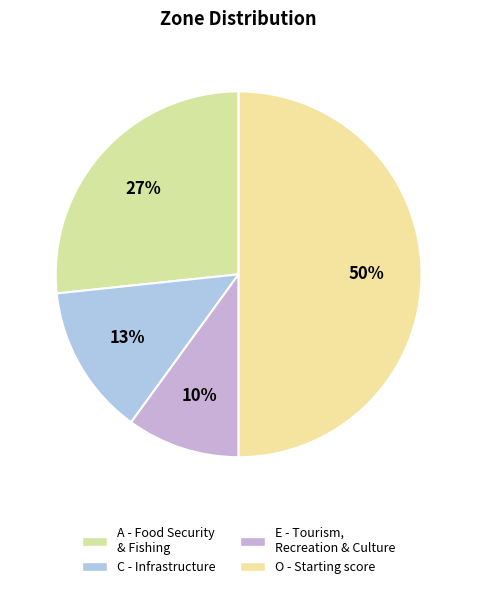

To the nearest percent, what portion does C - Infrastructure represent?

13%